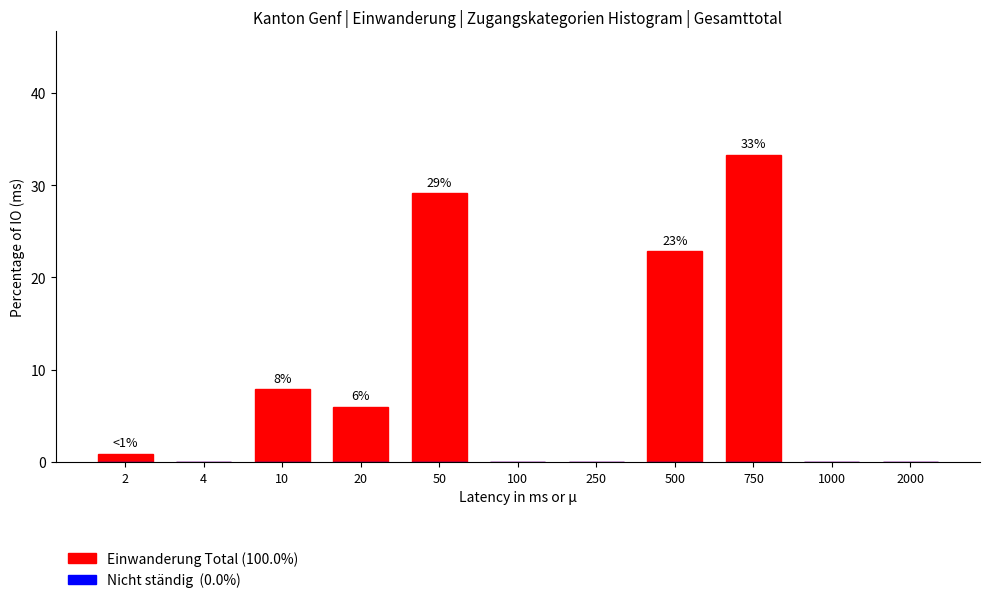

Reading left to right, what are all the values shown in this chart?

2=0.9	4=0.0	10=7.9	20=6.0	50=29.1	100=0.0	250=0.0	500=22.8	750=33.3	1000=0.0	2000=0.0